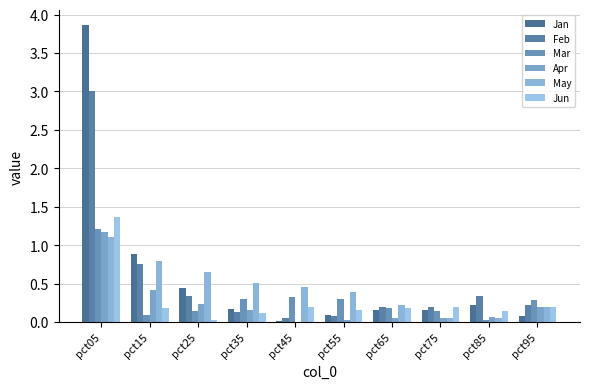

The Jun series shows 0.6 at pct05. True or false?

False